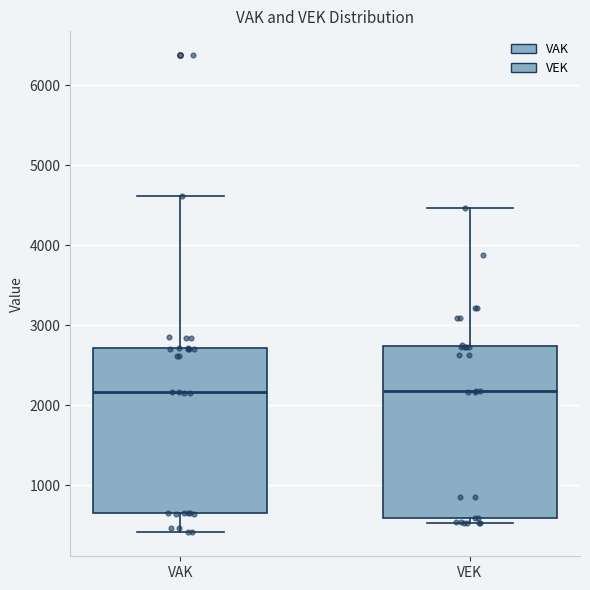

Reading left to right, read every box against the y-axis: the position of its median line, the range the box covers, and the ends of its whiskers. The values are not printed on the chart, so give them approximately, as read against the axis.

VAK: median 2200, box 700 to 2700, whiskers 400 to 4600
VEK: median 2200, box 600 to 2700, whiskers 500 to 4500